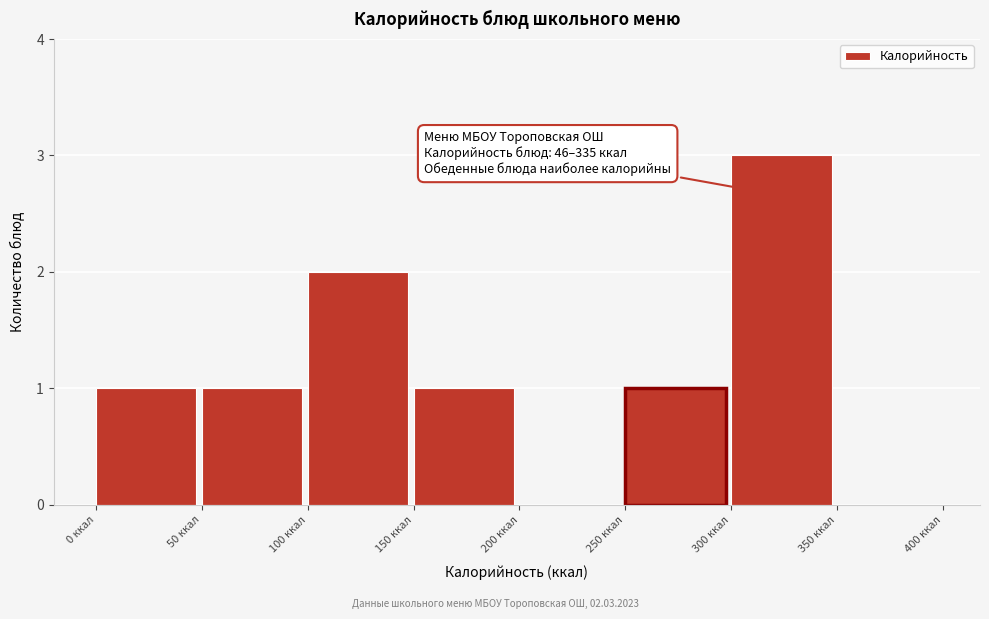

Which range on the x-axis has the tallest bar?

300 to 350